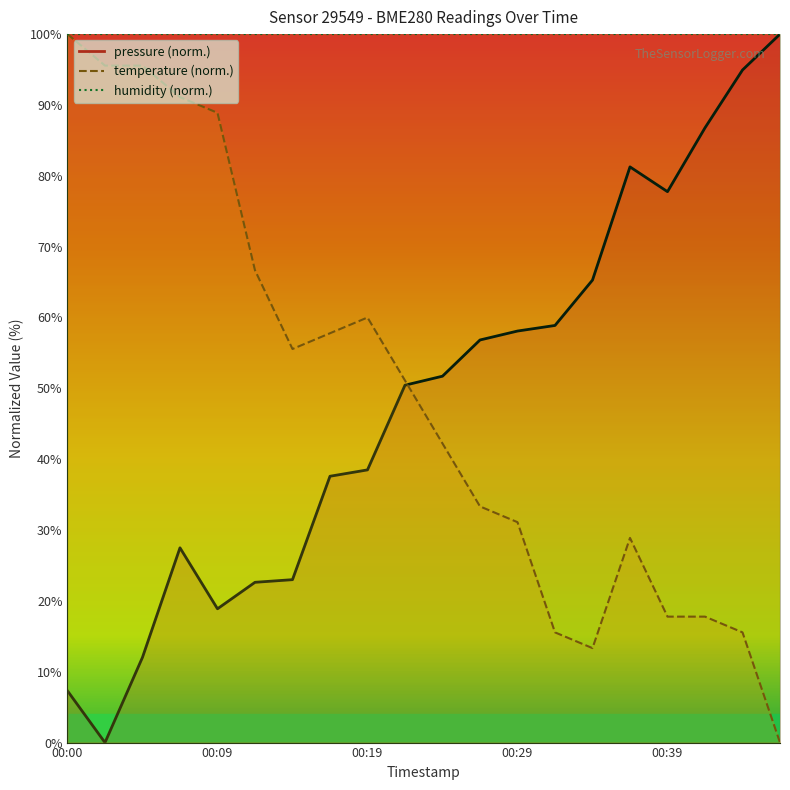

How many data points in temperature are above 51?

10